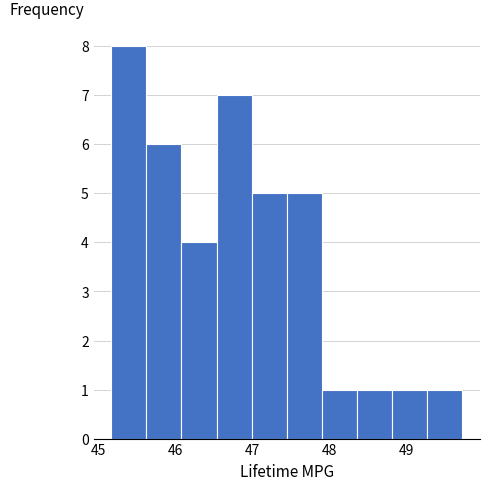

Reading left to right, list every bar in this chart as the range it spans on the x-axis followed by its height. Neither the bar edges nor the heights are printed on the chart, so give them approximately, as read against the axes.

45.2 to 45.6: 8
45.6 to 46.1: 6
46.1 to 46.5: 4
46.5 to 47.0: 7
47.0 to 47.4: 5
47.4 to 47.9: 5
47.9 to 48.4: 1
48.4 to 48.8: 1
48.8 to 49.3: 1
49.3 to 49.7: 1